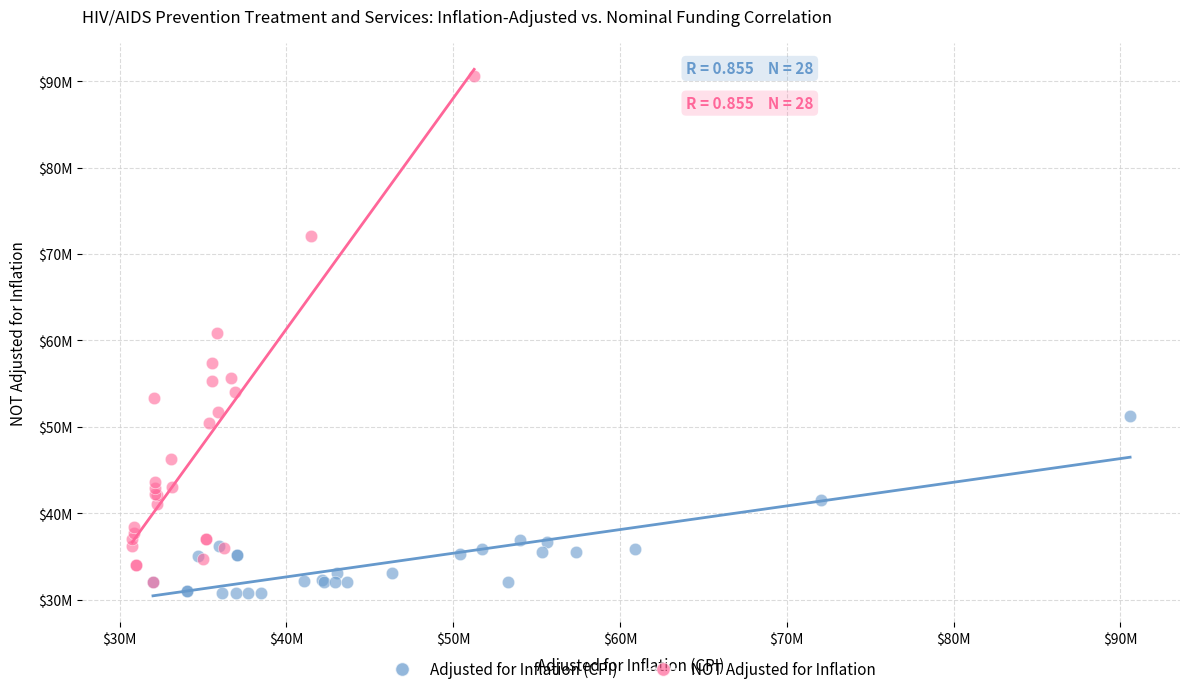

What are all the series names shown in the legend?

Adjusted for Inflation (CPI), NOT Adjusted for Inflation